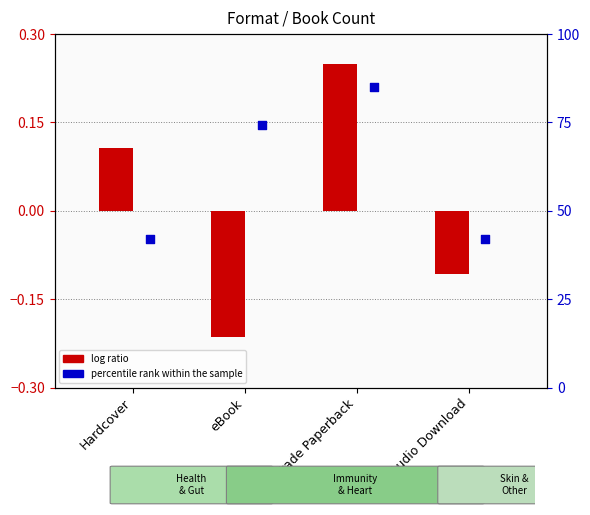

At how many categories does at least one series exceed 35?

4